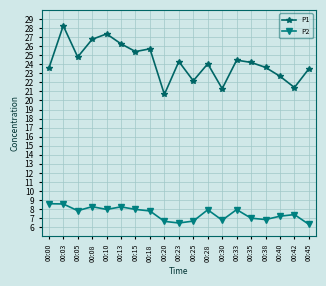

Where is the first local minimum for P2?

00:05